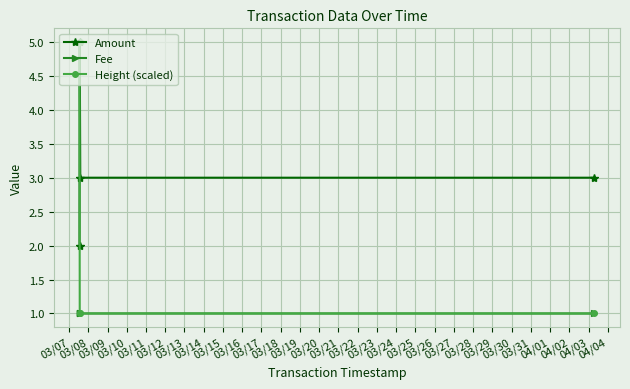

Which series has the largest total across all categories?

Amount